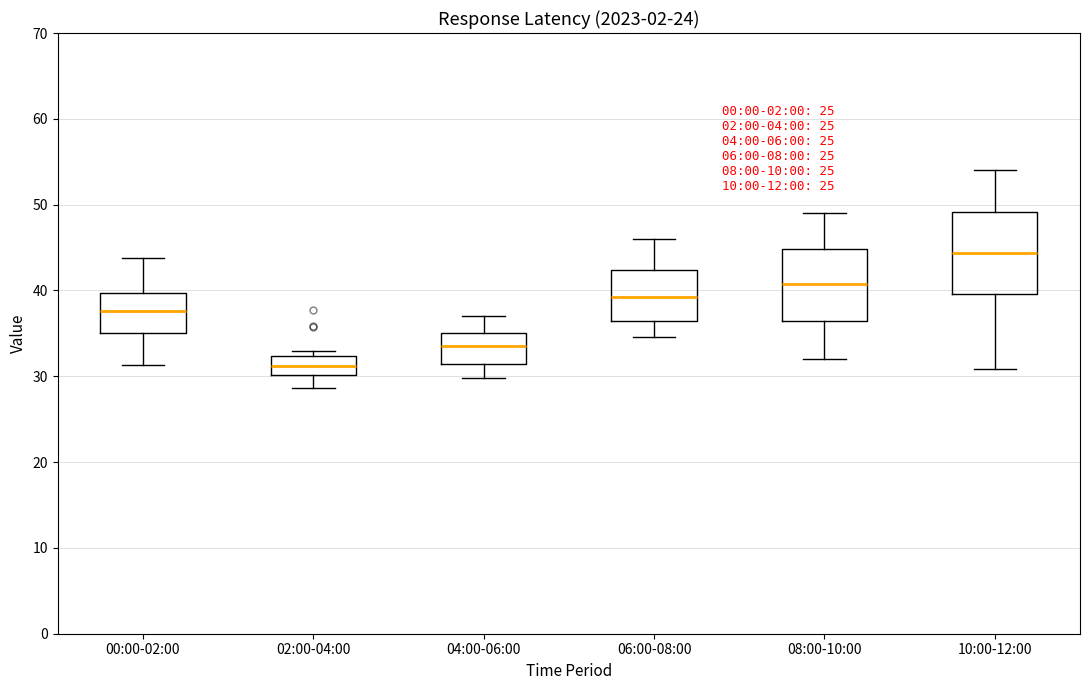

Which box has the highest median line?

10:00-12:00